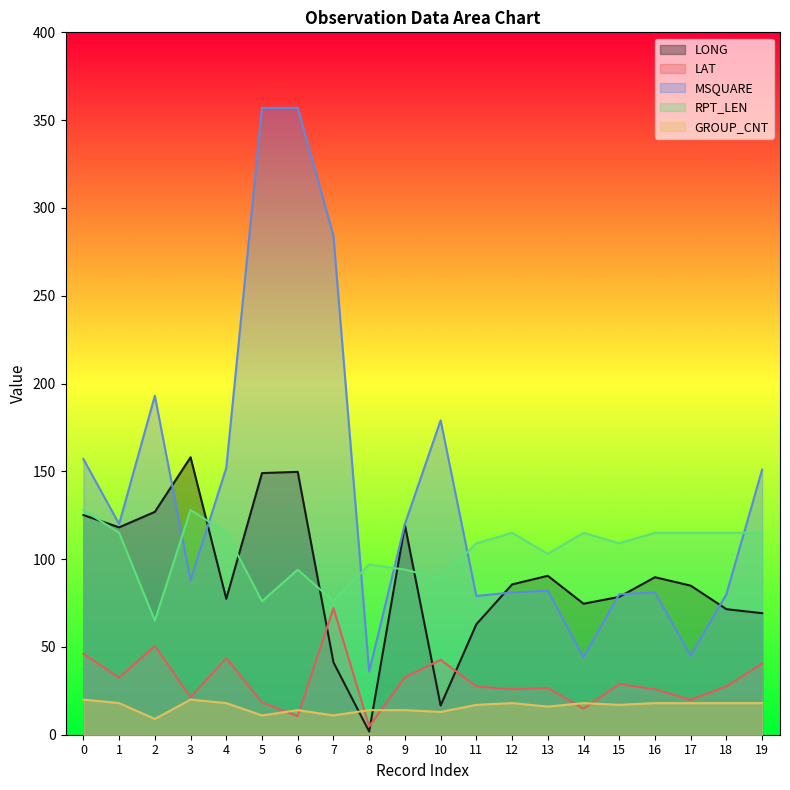

The value of LONG at 15 is 24.7. True or false?

False